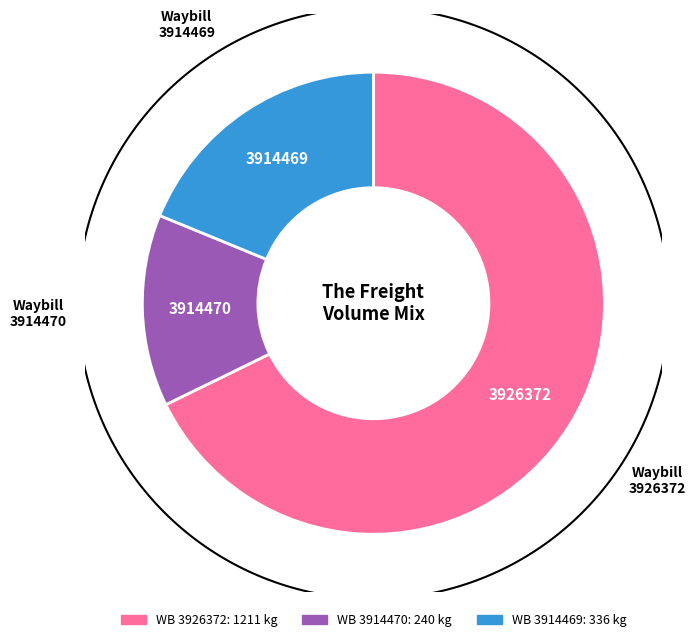

To the nearest percent, what is the difference between the largest and smallest slice percentages?

54%